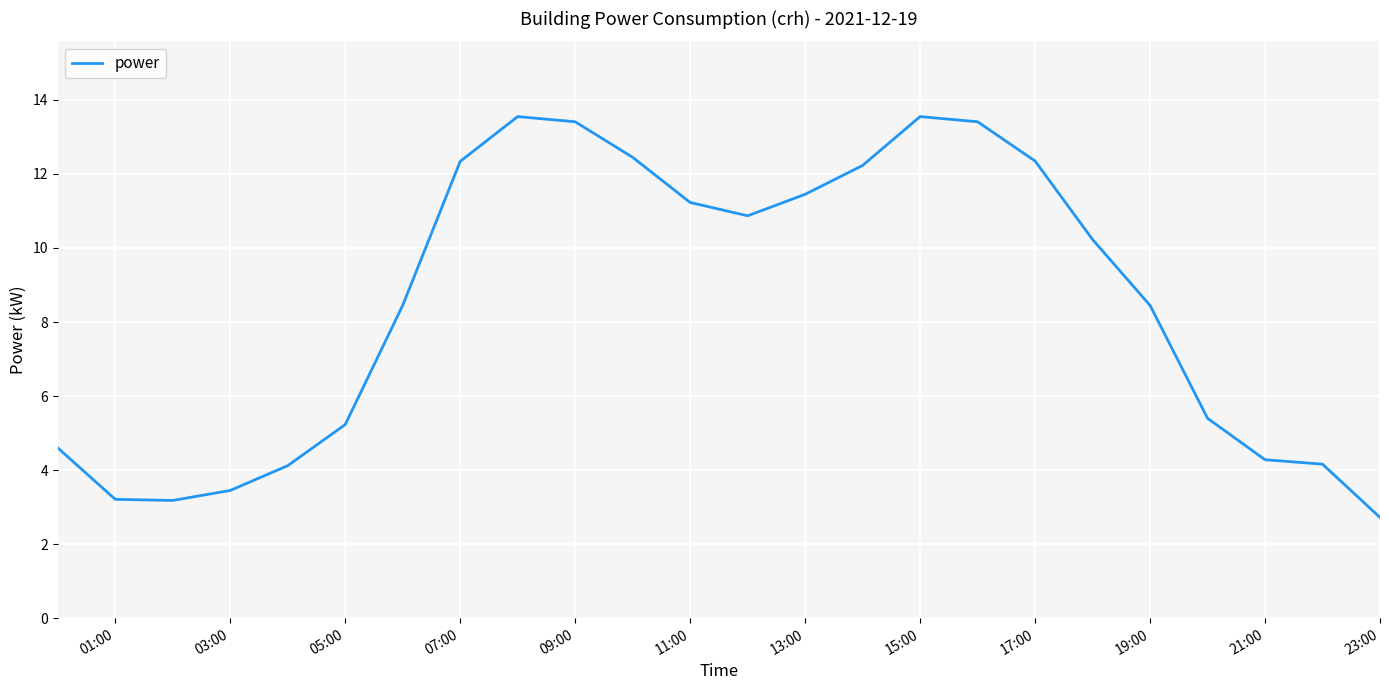

Count the number of data series in this chart.

1